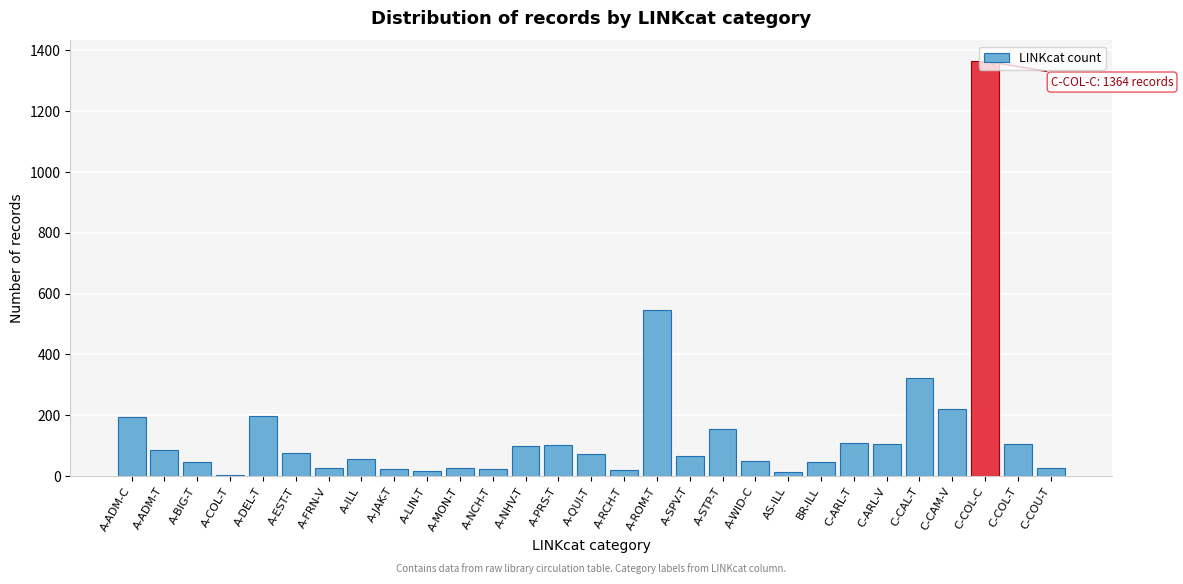

What is the change in value from C-CAL-T to C-COL-C?

+1042